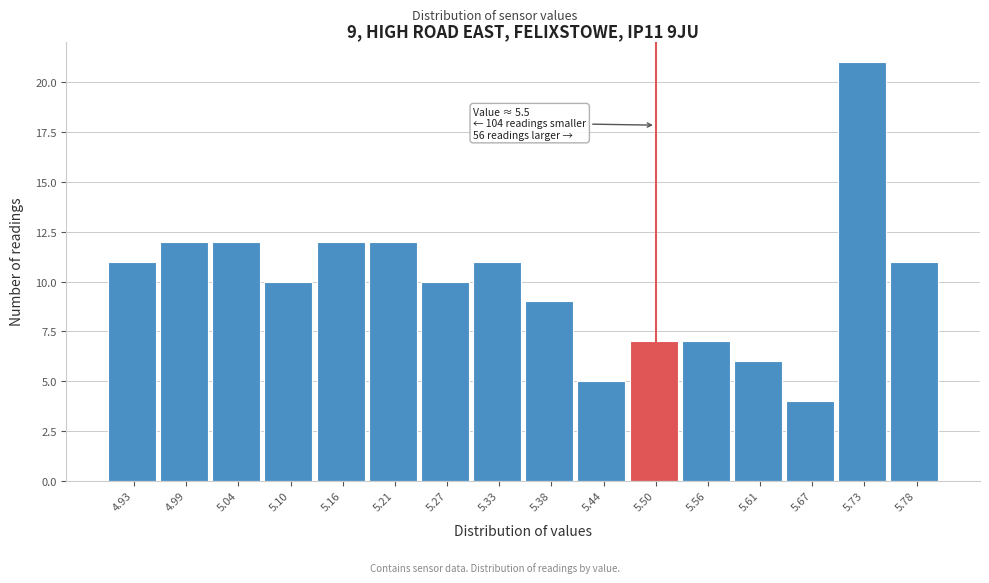

Reading left to right, list all the values displayed in this chart.

4.93=11	4.99=12	5.04=12	5.10=10	5.16=12	5.21=12	5.27=10	5.33=11	5.38=9	5.44=5	5.50=7	5.56=7	5.61=6	5.67=4	5.73=21	5.78=11